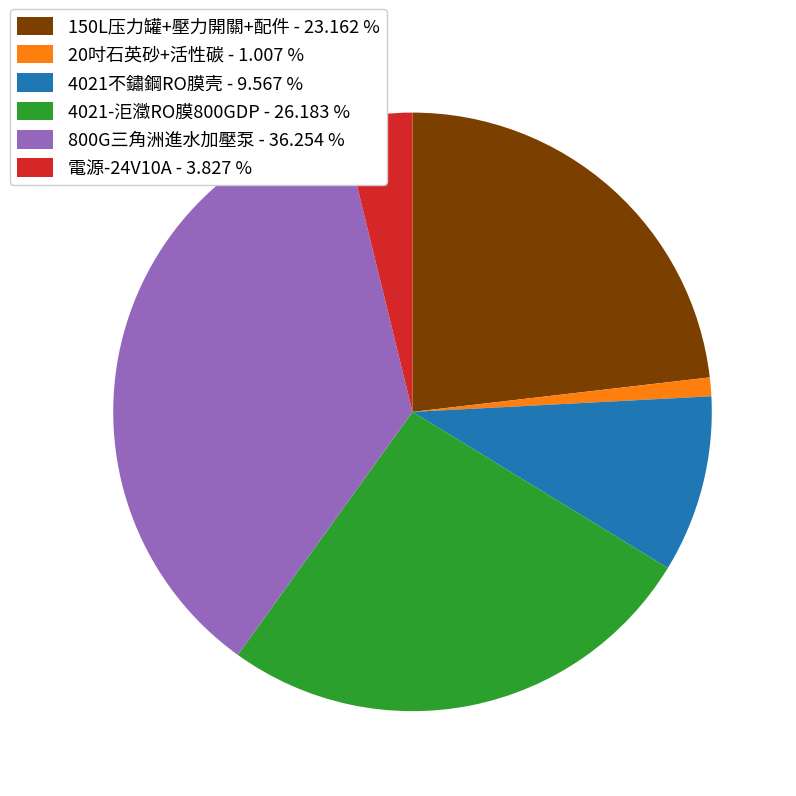

Between 20吋石英砂+活性碳 - 1.007 % and 800G三角洲進水加壓泵 - 36.254 %, which is larger?

800G三角洲進水加壓泵 - 36.254 %